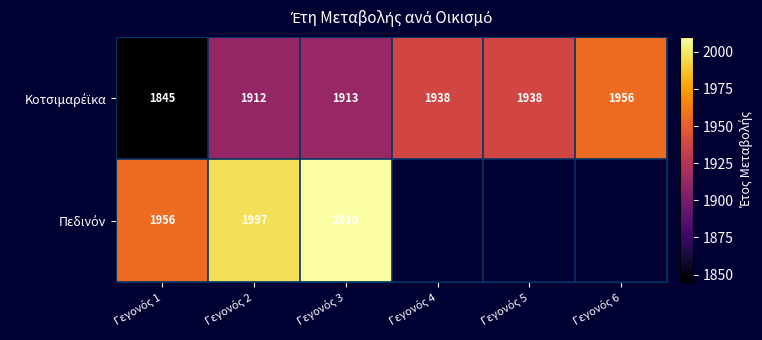

Is it true that Πεδινόν equals 0 at Γεγονός 6?

True